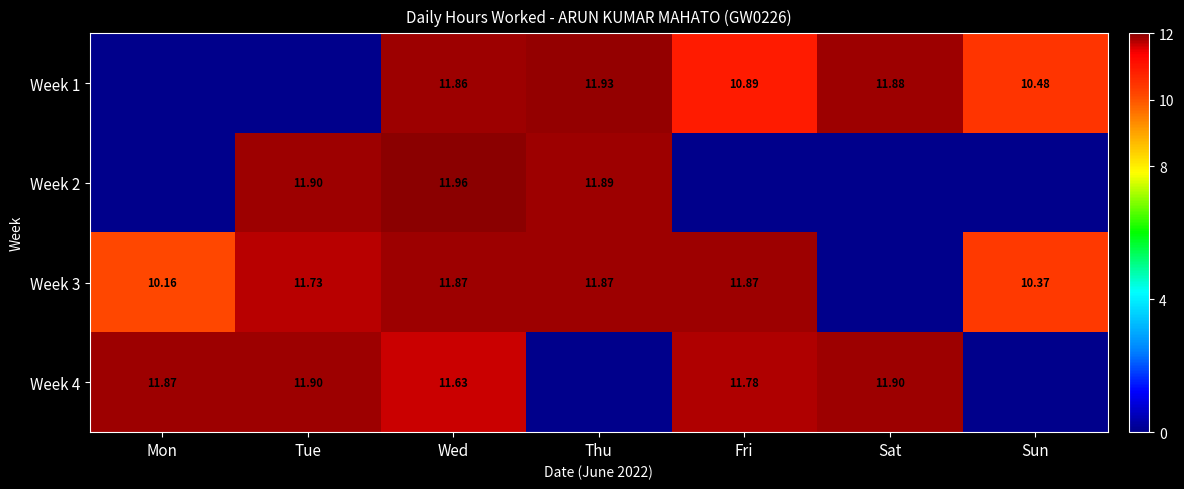

The Week 4 series shows 3.1 at Mon. True or false?

False